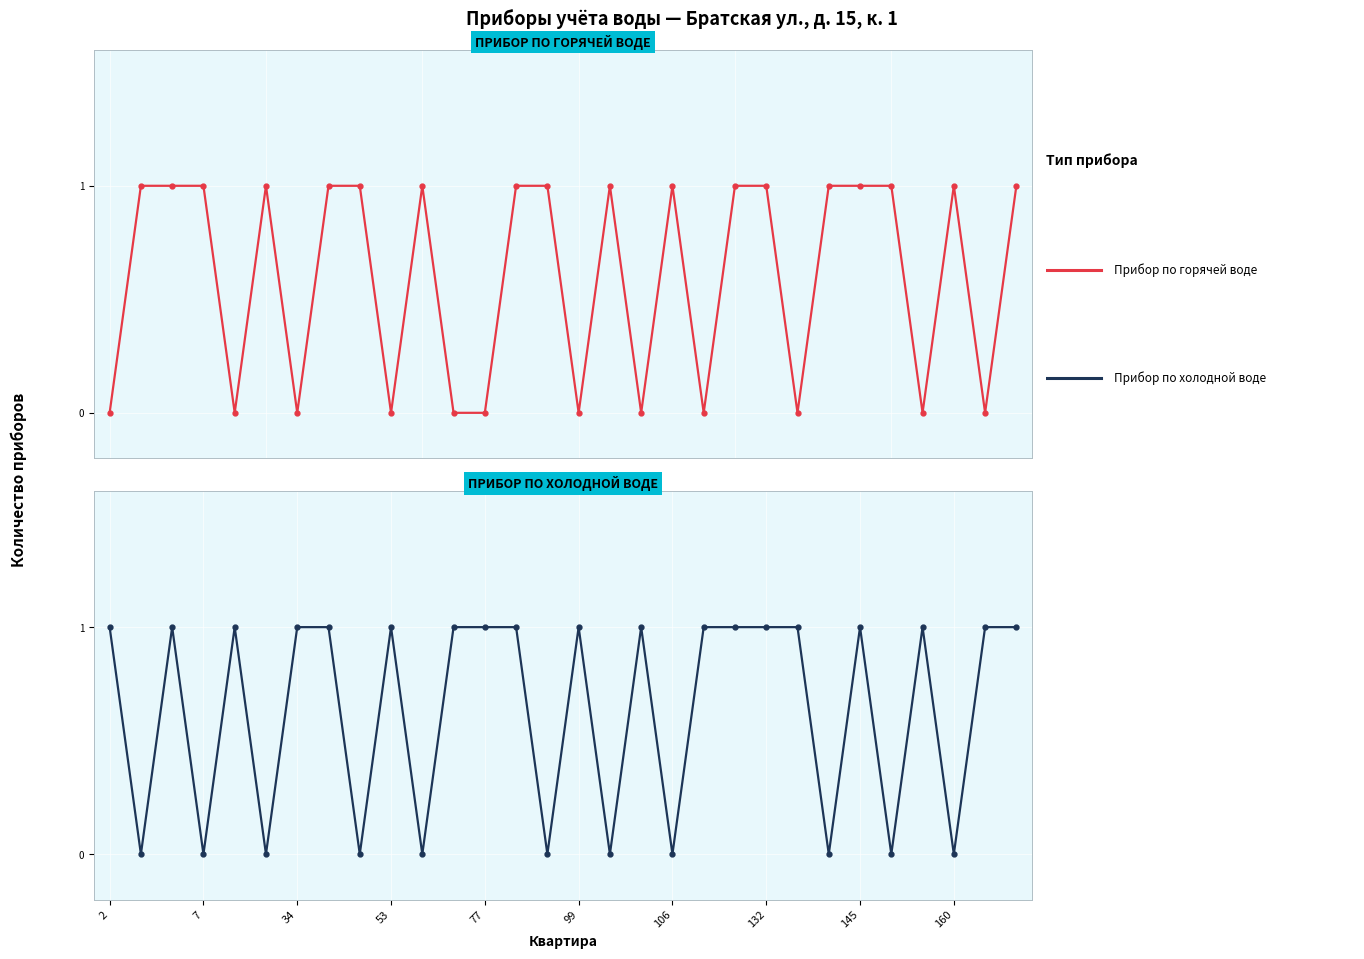

What is the label of the 1st point from the left?

2